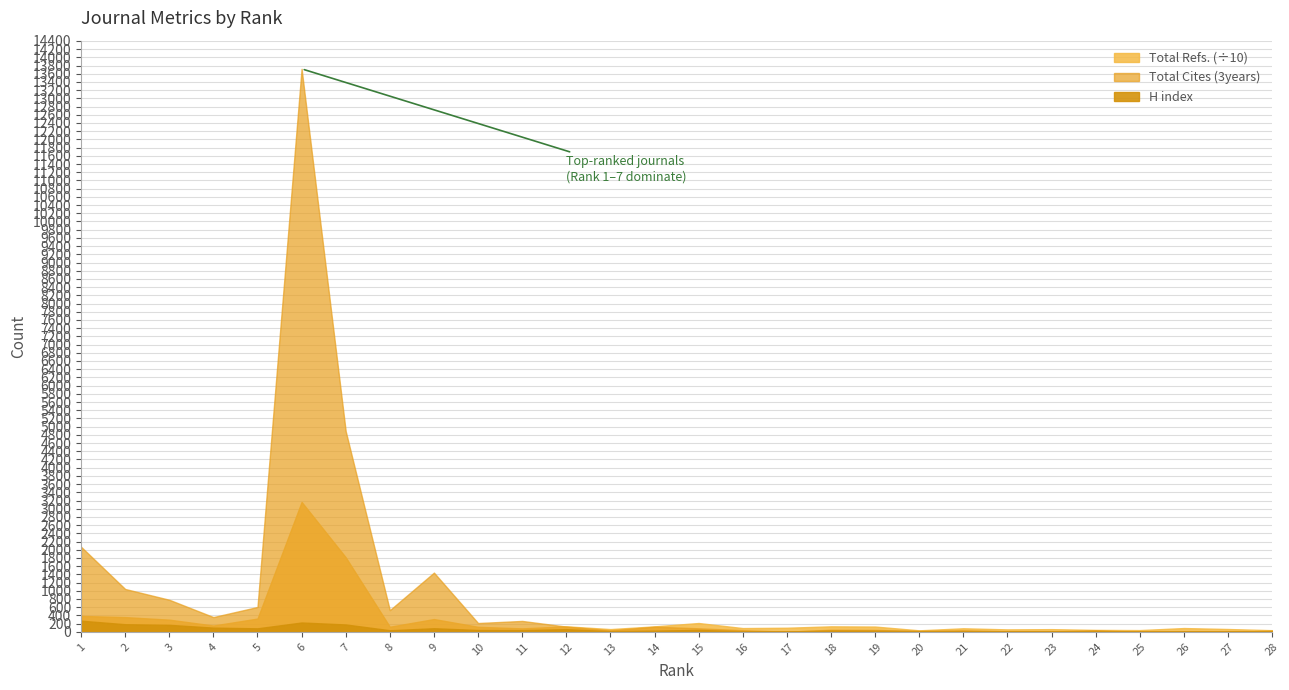

What are all the series names shown in the legend?

H index, Total Cites (3years), Total Refs.